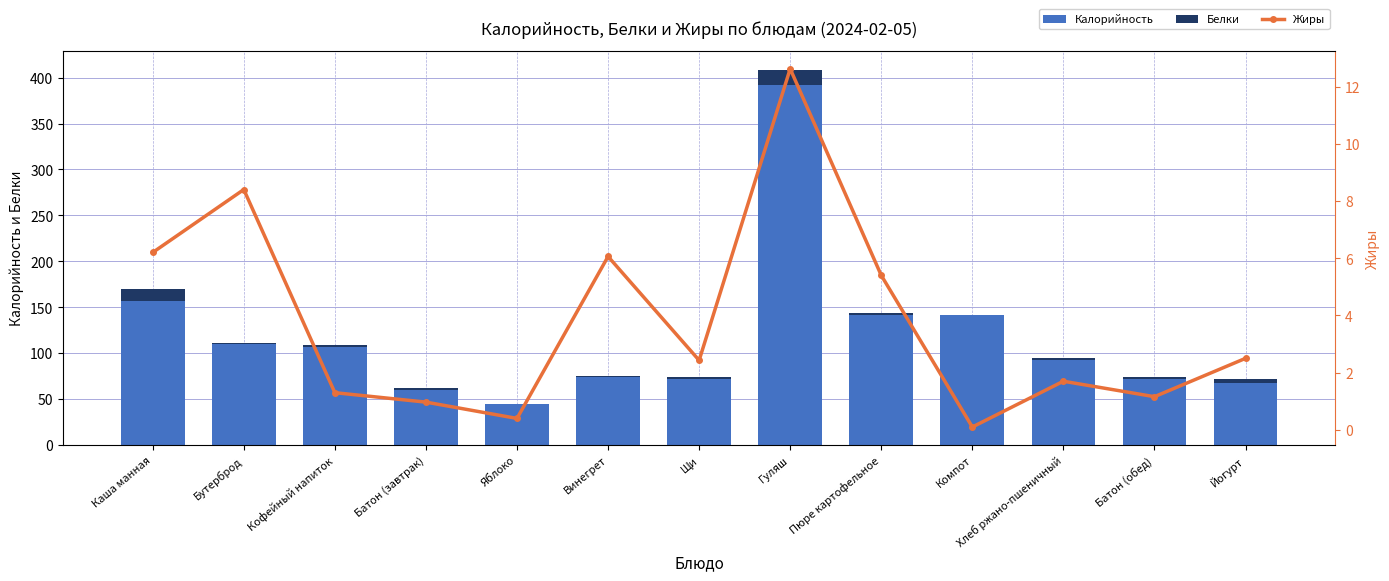

At Пюре картофельное, list the series in order from largest to smallest.

Калорийность, Жиры, Белки